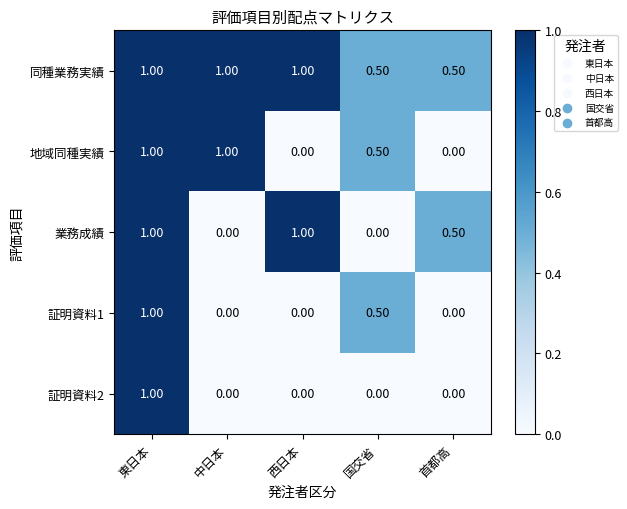

Which series has the largest total across all categories?

同種業務実績